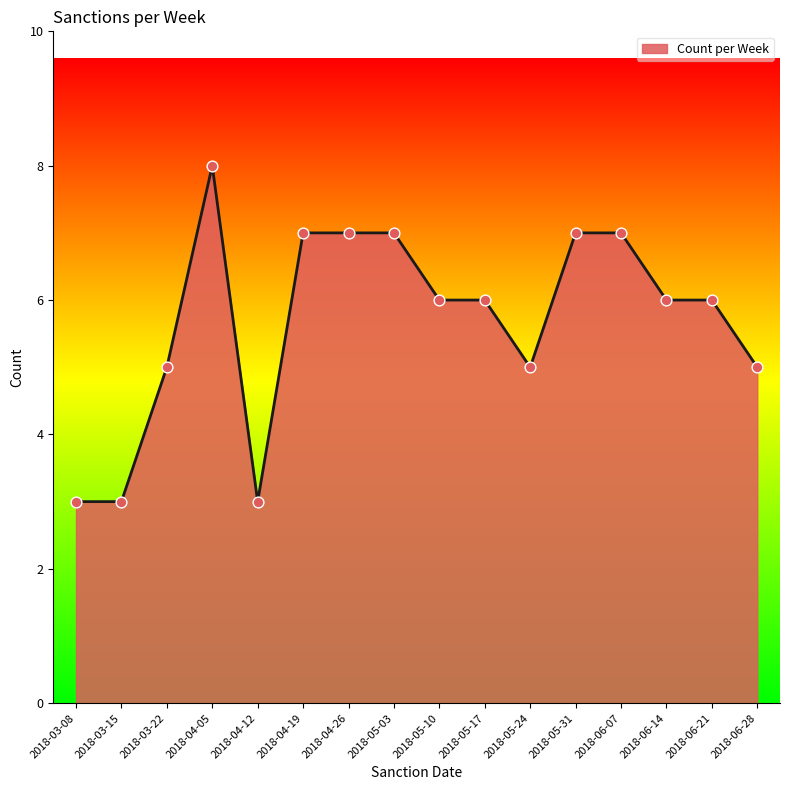

Approximately how many times larger is the value at 2018-03-22 compared to 2018-06-07?

0.7